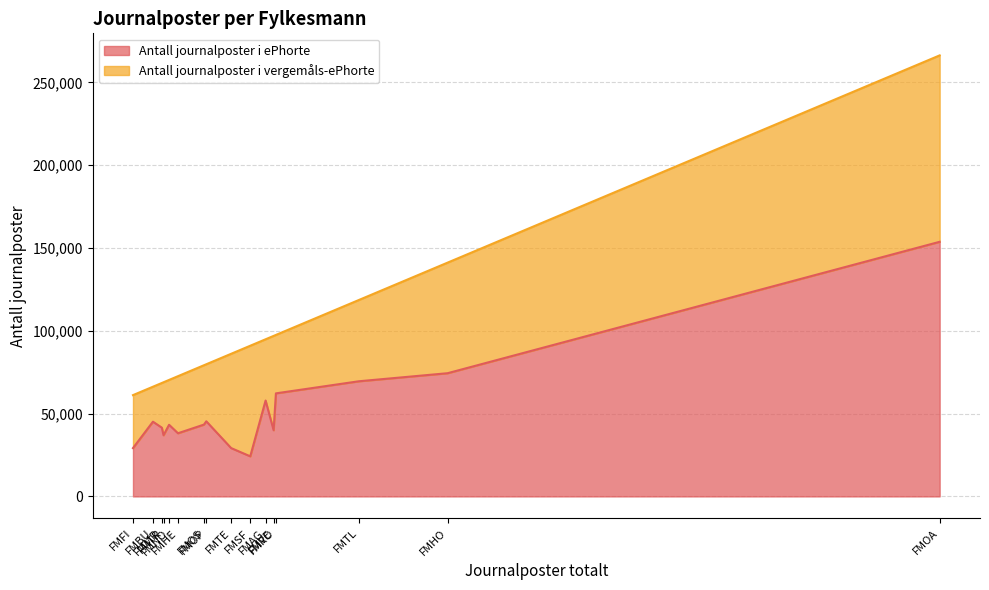

Which category has the highest value in the Antall journalposter i ePhorte series?

FMOA